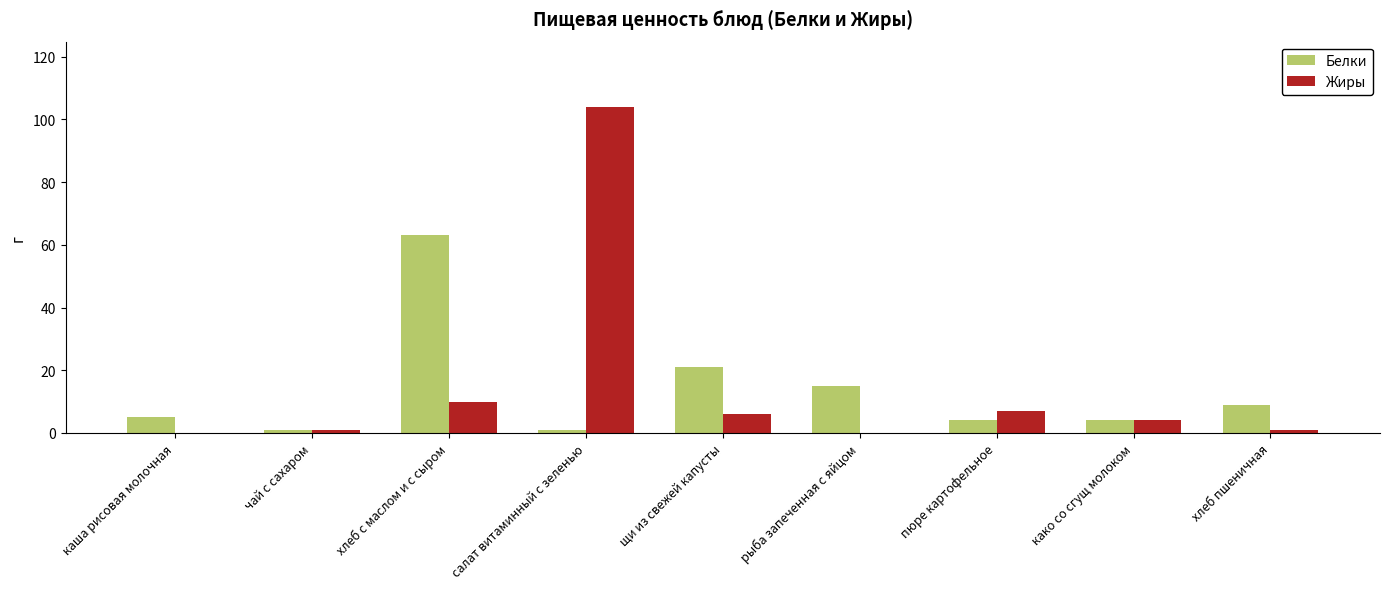

Is the value of Жиры at пюре картофельное greater than the value of Белки at щи из свежей капусты?

No